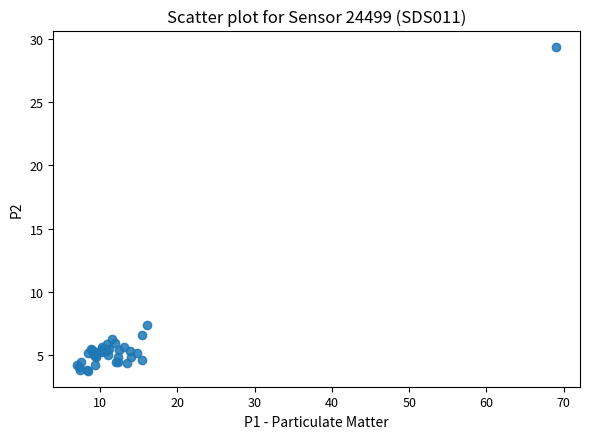

What Y value in the scatter plot is closest to 16?

7.3